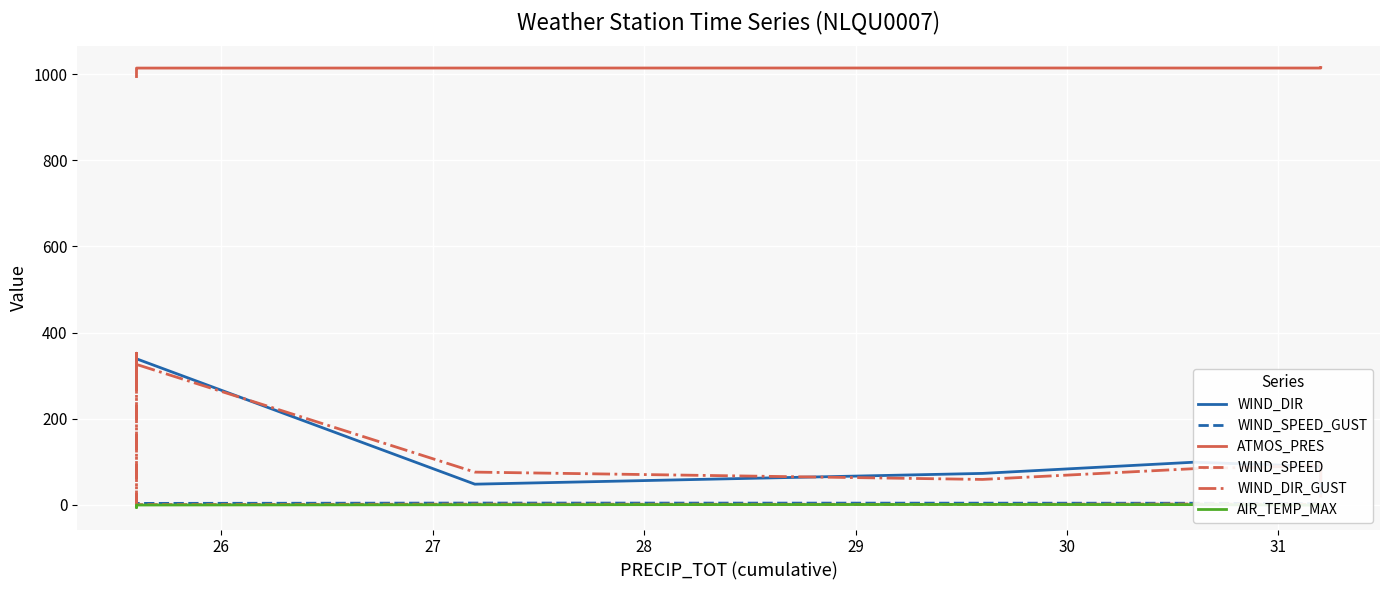

How many data points in WIND_DIR_GUST are less than 292?

12